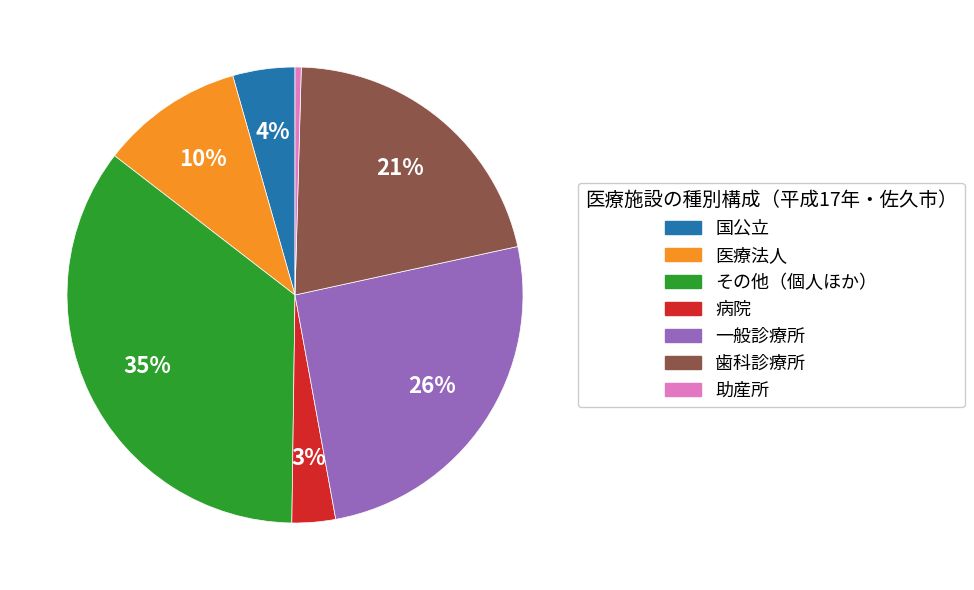

To the nearest percent, what portion does 医療法人 represent?

10%